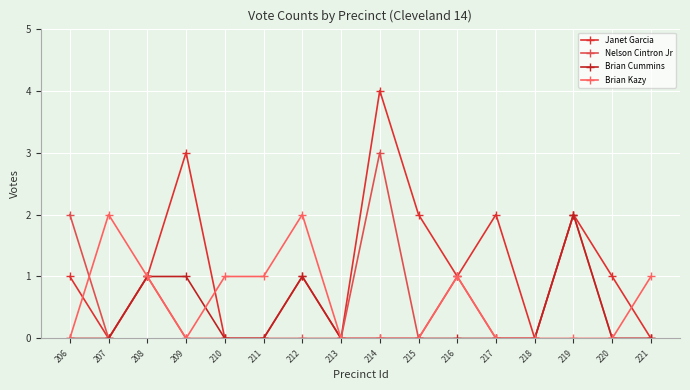

List the labels in order of Brian Kazy value, largest first.

207, 212, 208, 210, 211, 216, 221, 206, 209, 213, 214, 215, 217, 218, 219, 220